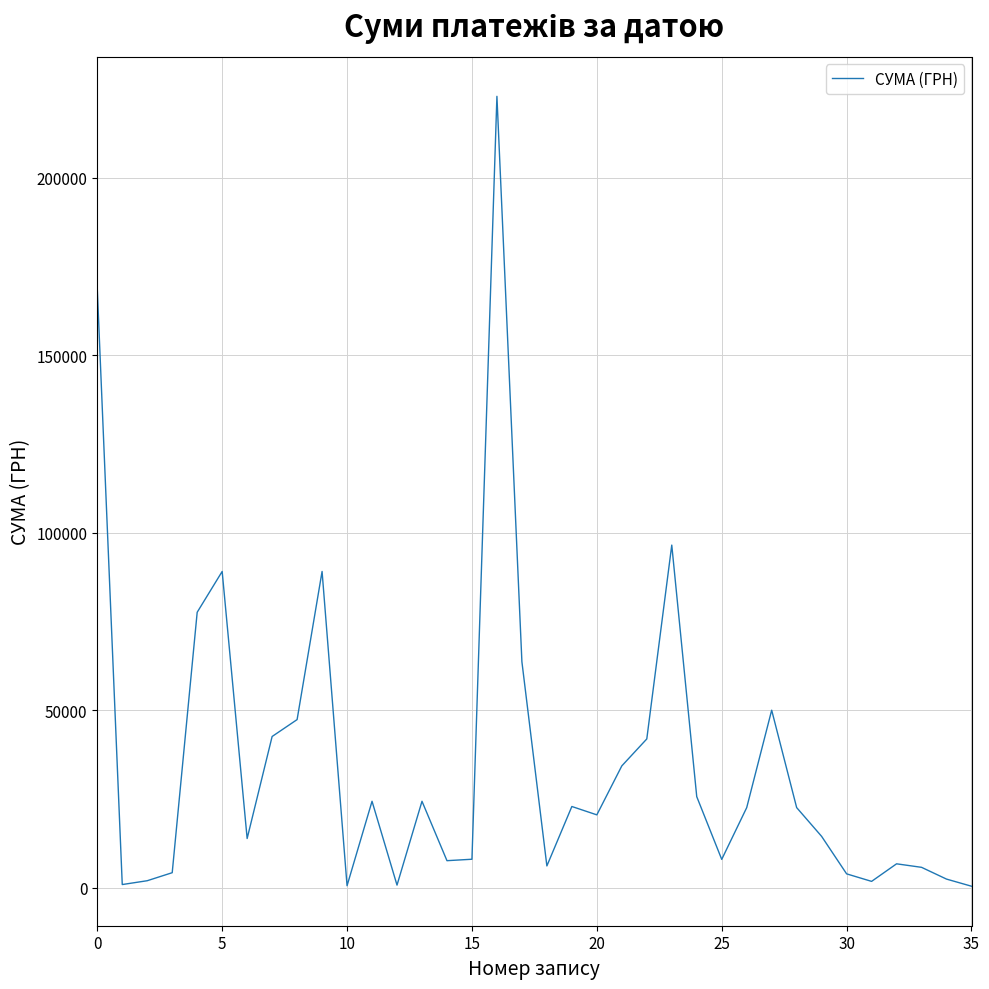

Does the chart display data point markers on the line(s)?

No